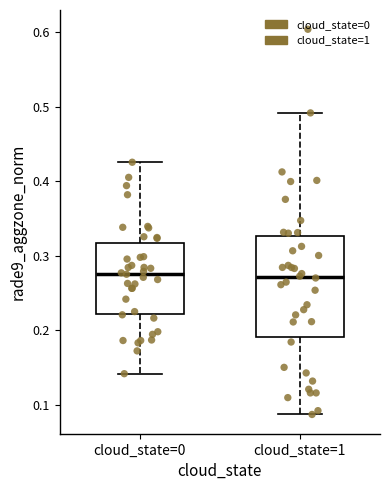

Reading left to right, read every box against the y-axis: the position of its median line, the range the box covers, and the ends of its whiskers. The values are not printed on the chart, so give them approximately, as read against the axis.

cloud_state=0: median 0.28, box 0.22 to 0.32, whiskers 0.14 to 0.43
cloud_state=1: median 0.27, box 0.19 to 0.33, whiskers 0.09 to 0.49